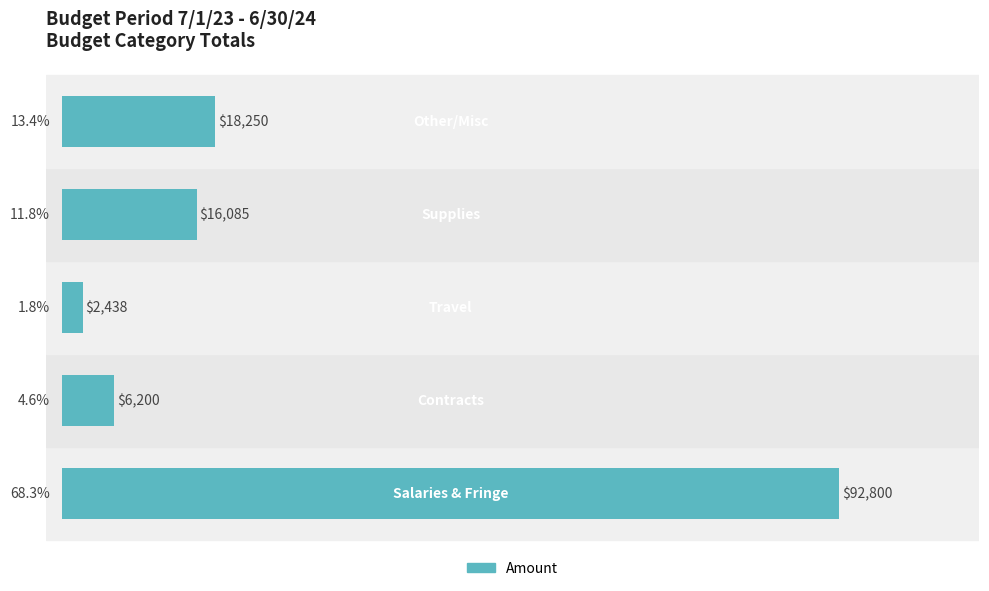

What is the maximum value shown in the chart?

92800